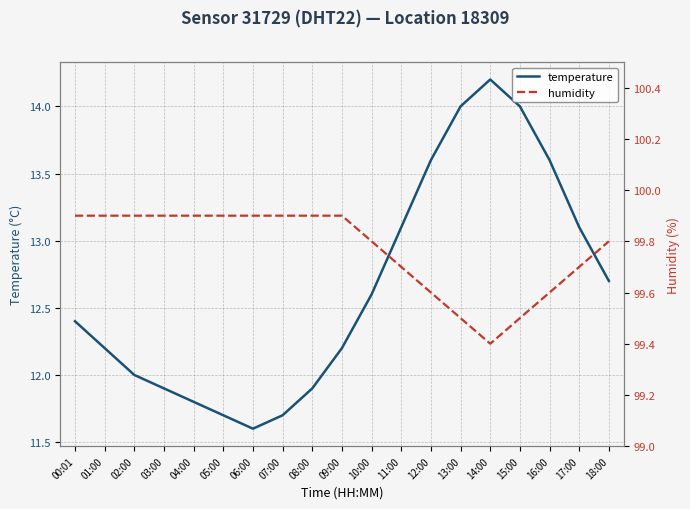

In temperature, how many points are higher than both neighbors (excluding endpoints)?

1